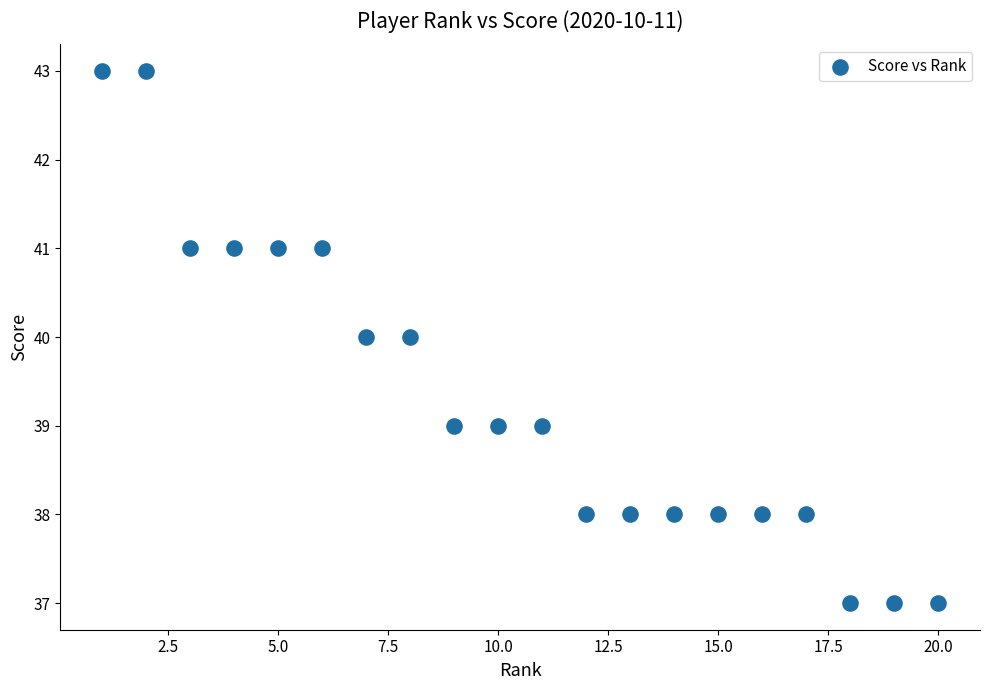

What is the range of X values (max minus min)?

19